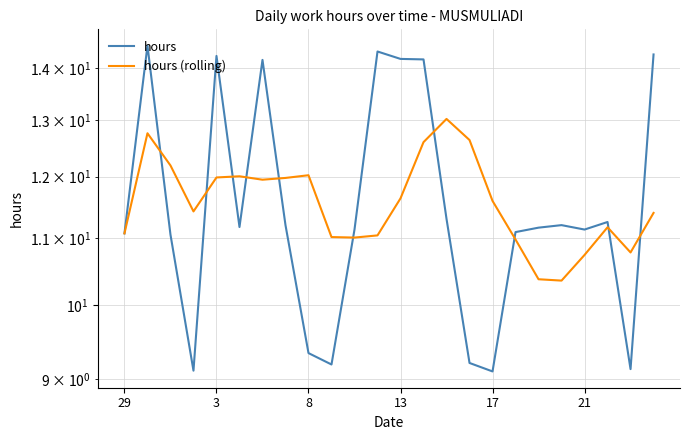

How many categories are shown in the chart?

24